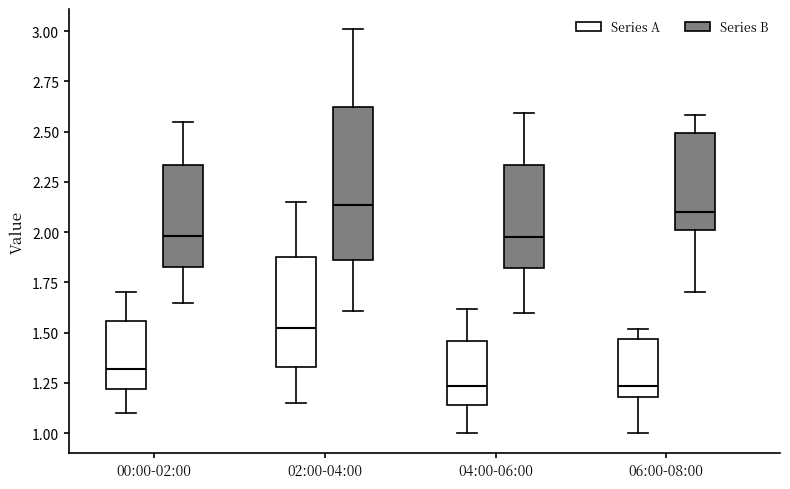

Reading left to right, read every box against the y-axis: the position of its median line, the range the box covers, and the ends of its whiskers. The values are not printed on the chart, so give them approximately, as read against the axis.

00:00-02:00 (Series A): median 1.30, box 1.20 to 1.55, whiskers 1.10 to 1.70
00:00-02:00 (Series B): median 2.00, box 1.85 to 2.35, whiskers 1.65 to 2.55
02:00-04:00 (Series A): median 1.55, box 1.35 to 1.90, whiskers 1.15 to 2.15
02:00-04:00 (Series B): median 2.15, box 1.85 to 2.65, whiskers 1.60 to 3.00
04:00-06:00 (Series A): median 1.25, box 1.15 to 1.45, whiskers 1.00 to 1.60
04:00-06:00 (Series B): median 2.00, box 1.80 to 2.35, whiskers 1.60 to 2.60
06:00-08:00 (Series A): median 1.25, box 1.20 to 1.45, whiskers 1.00 to 1.50
06:00-08:00 (Series B): median 2.10, box 2.00 to 2.50, whiskers 1.70 to 2.60